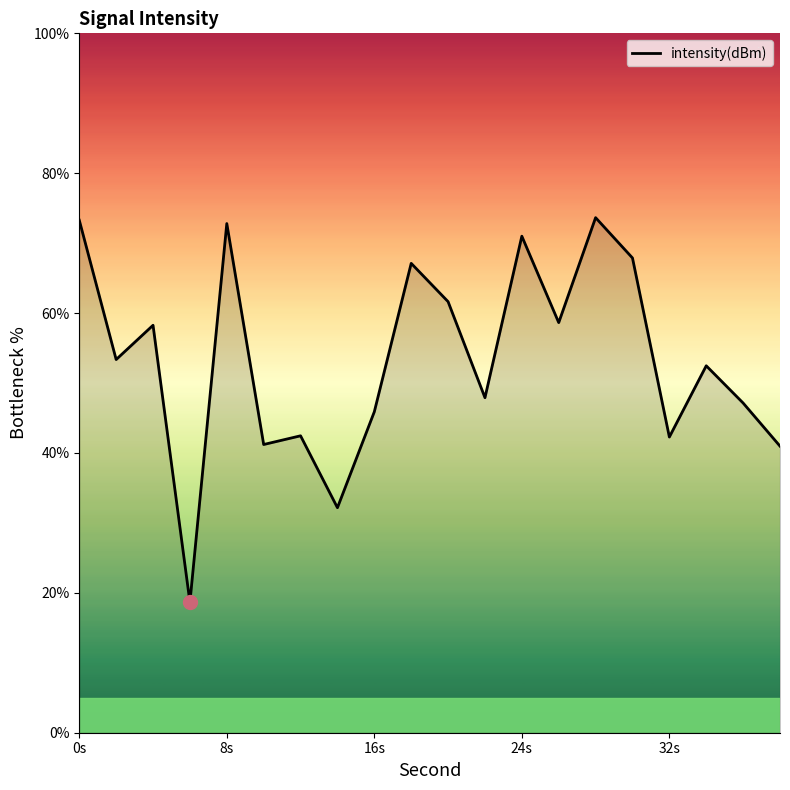

How many lines are shown in the chart?

1